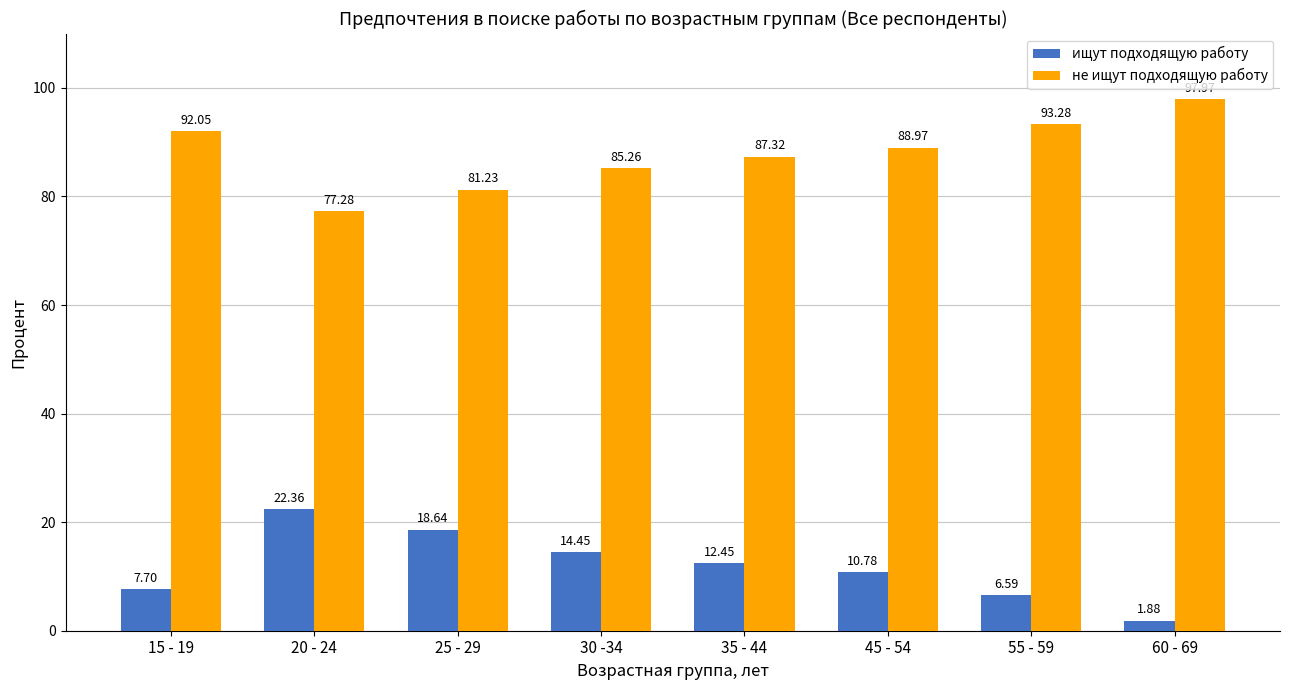

What is the sum of the ищут подходящую работу values at 55 - 59 and 35 - 44?

19.0